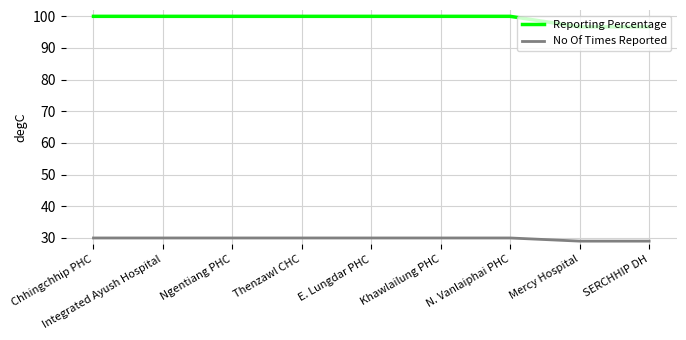

List the series in order of their overall mean, highest first.

Reporting Percentage, No Of Times Reported